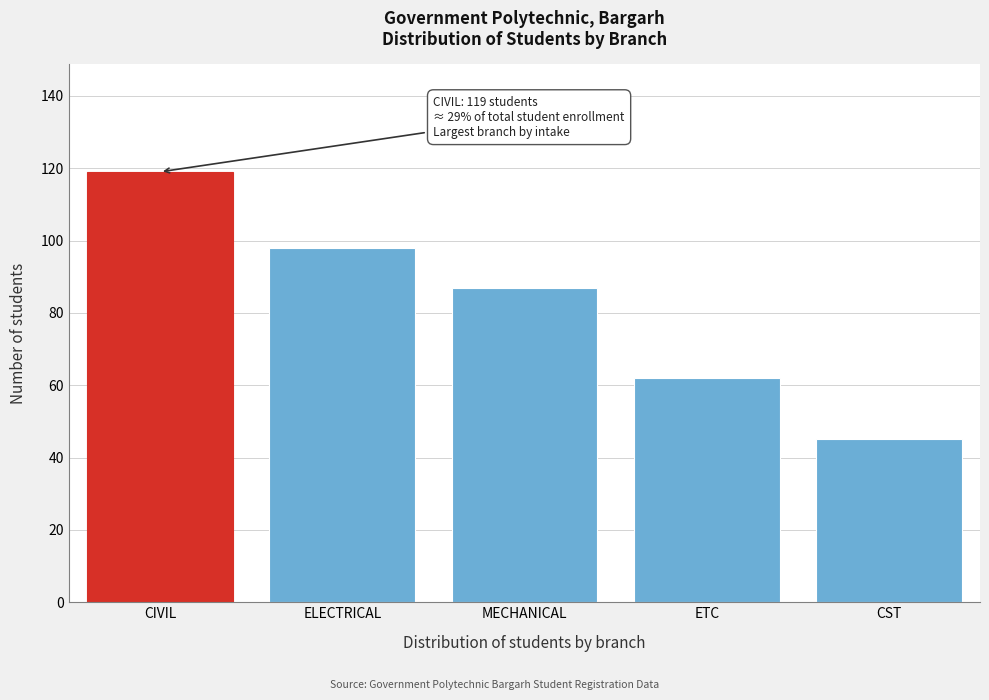

Reading left to right, list all the values displayed in this chart.

CIVIL=119	ELECTRICAL=98	MECHANICAL=87	ETC=62	CST=45